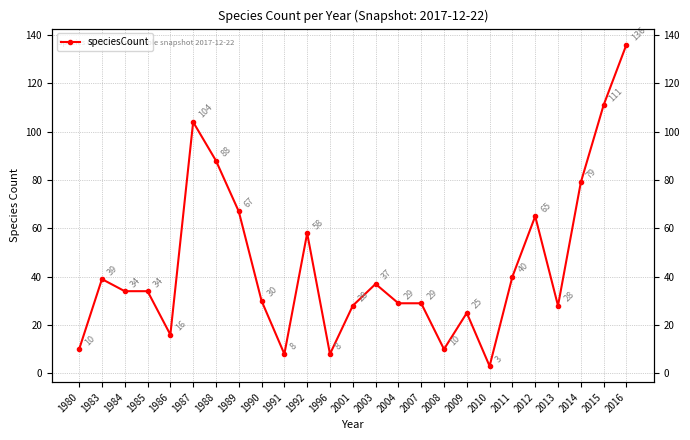

Rank the categories by value from highest to lowest.

2016, 2015, 1987, 1988, 2014, 1989, 2012, 1992, 2011, 1983, 2003, 1984, 1985, 1990, 2004, 2007, 2001, 2013, 2009, 1986, 1980, 2008, 1991, 1996, 2010